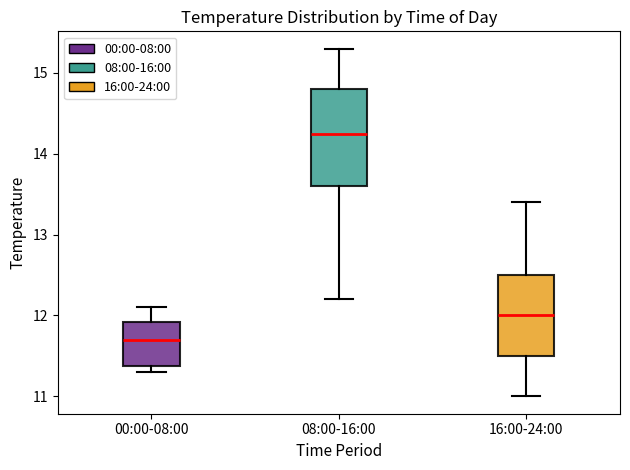

Reading left to right, transcribe this box plot: for each box, give where its median line is, the range the box spans, and where its two whiskers end, as read against the y-axis. The values are not printed on the chart, so give them approximately, as read against the axis.

00:00-08:00: median 11.7, box 11.4 to 11.9, whiskers 11.3 to 12.1
08:00-16:00: median 14.3, box 13.6 to 14.8, whiskers 12.2 to 15.3
16:00-24:00: median 12.0, box 11.5 to 12.5, whiskers 11.0 to 13.4